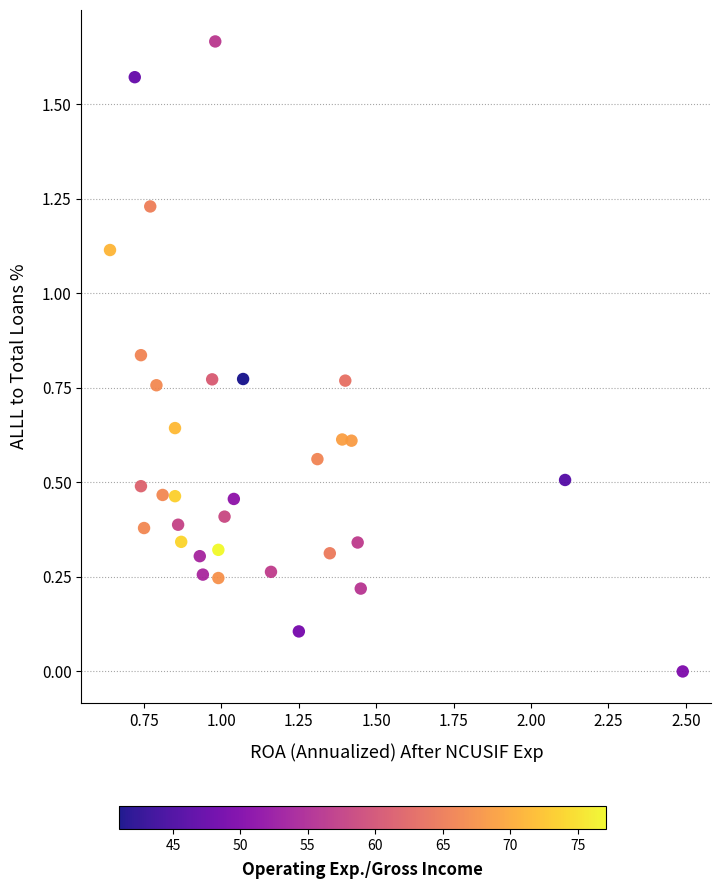

What is the range of X values (max minus min)?

1.9